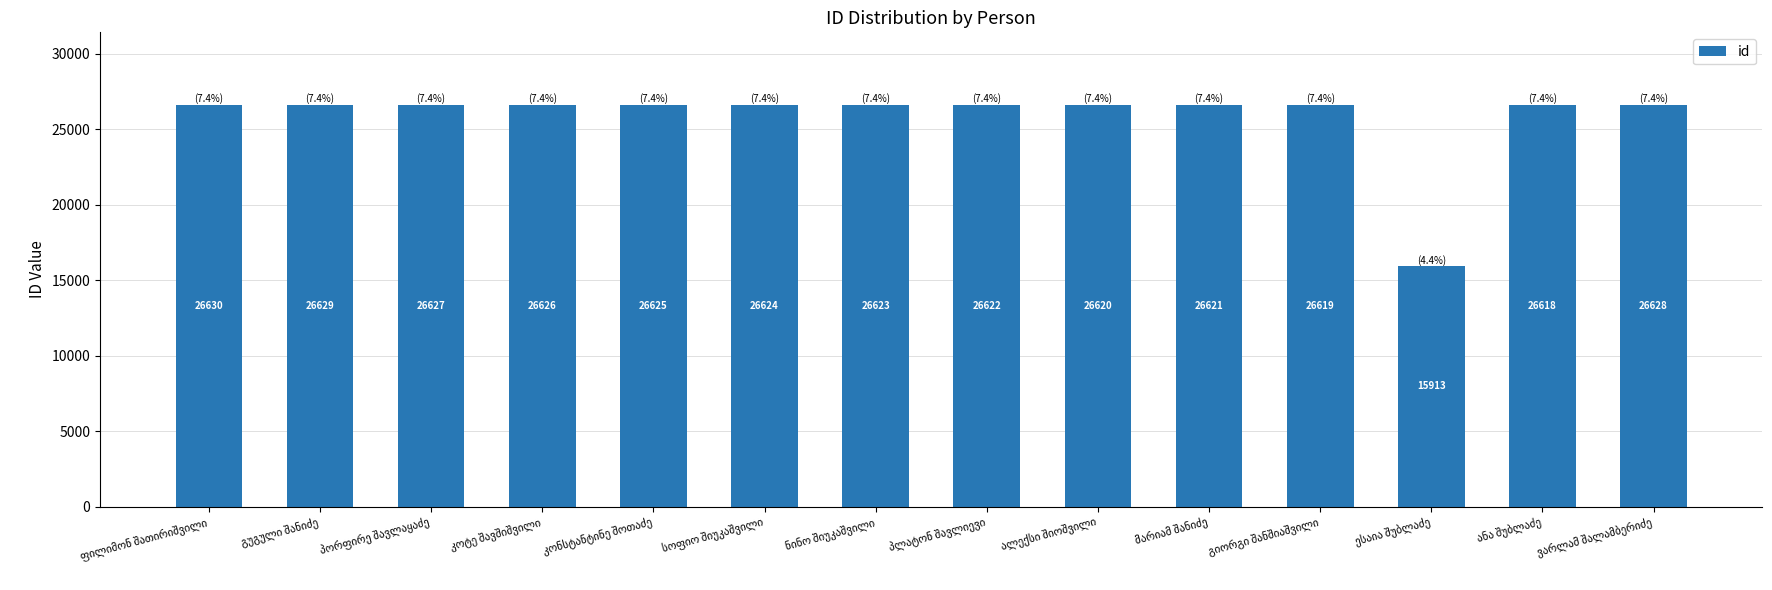

What is the difference between the maximum and second lowest values?

12